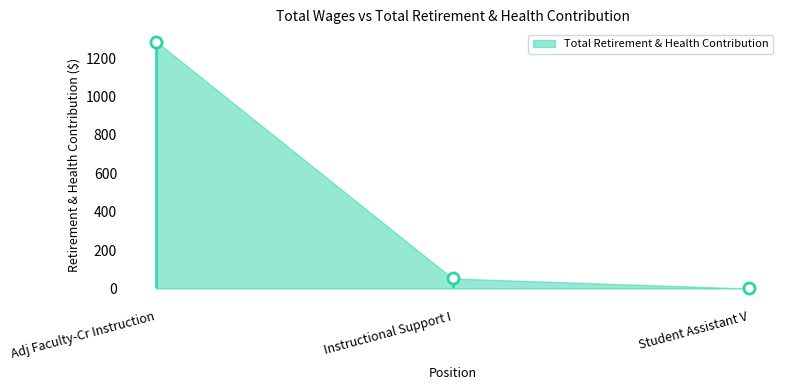

Reading left to right, extract all data points from this chart.

Adj Faculty-Cr Instruction=1285	Instructional Support I=52	Student Assistant V=0